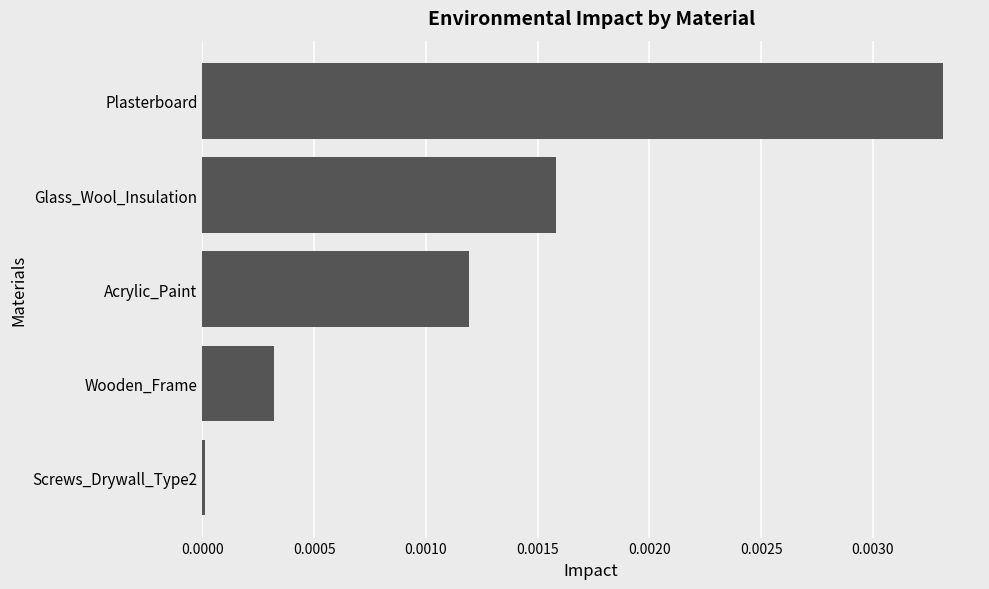

Between Acrylic_Paint and Glass_Wool_Insulation, which is larger?

Glass_Wool_Insulation